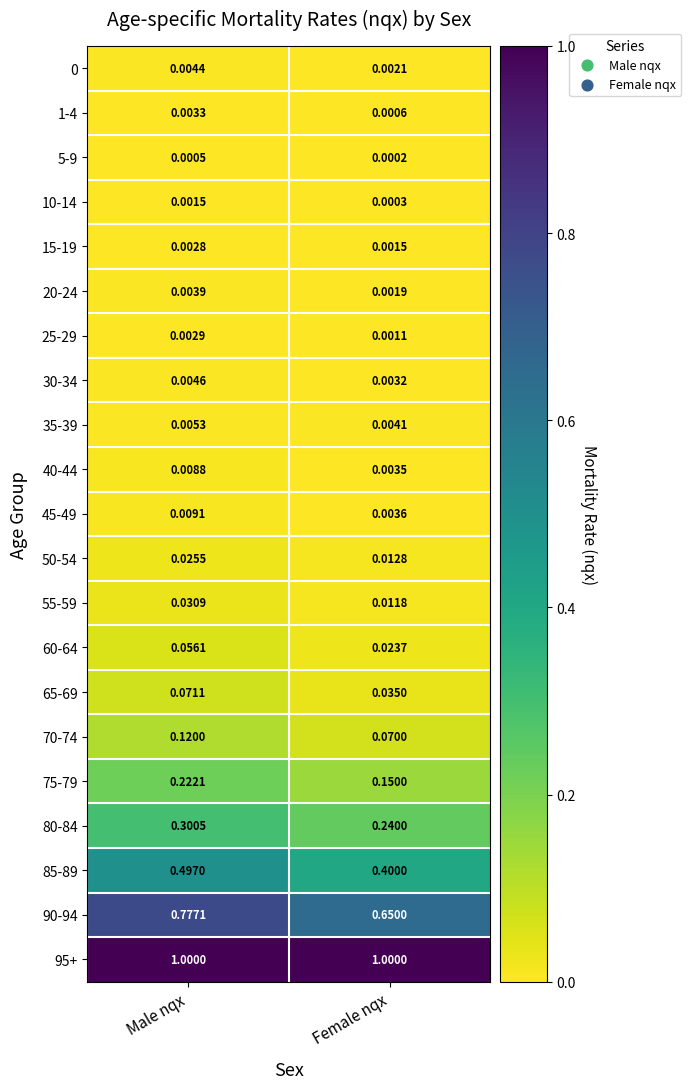

Rank the categories by 40-44 value from highest to lowest.

Male nqx, Female nqx